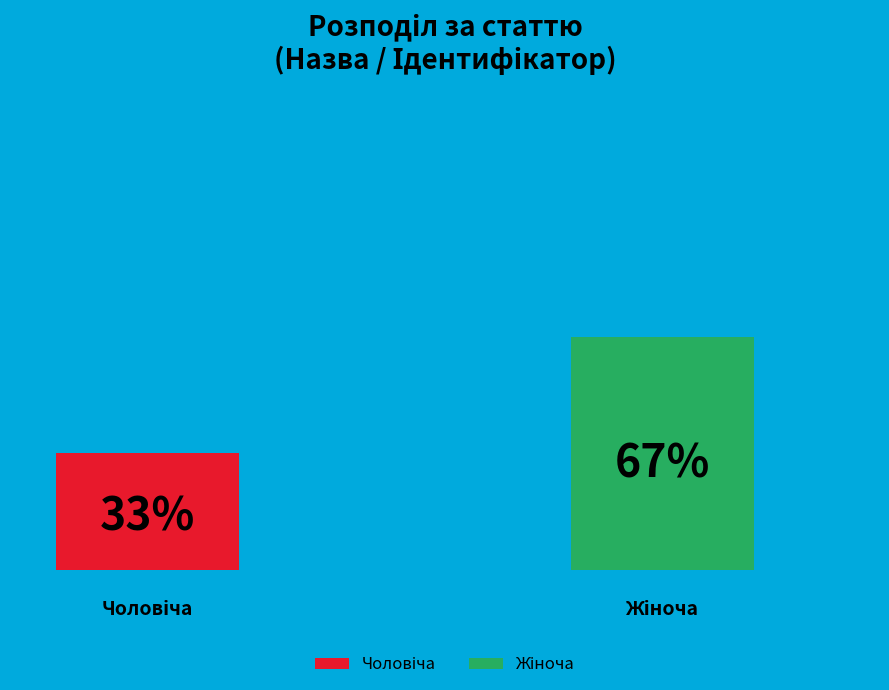

Combined, what portion of the pie is Чоловіча and Жіноча?

100.0%